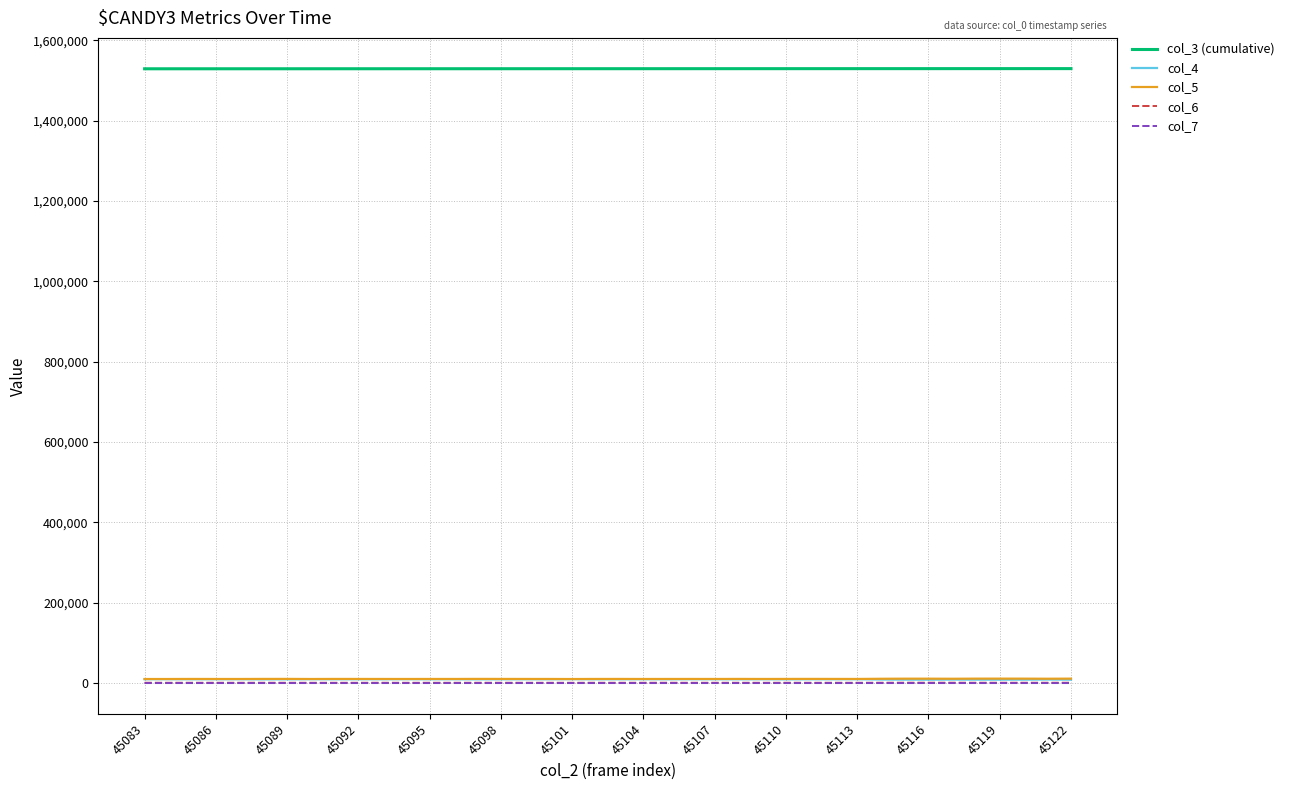

True or false: col_4 and col_3 (cumulative) cross at least once.

False